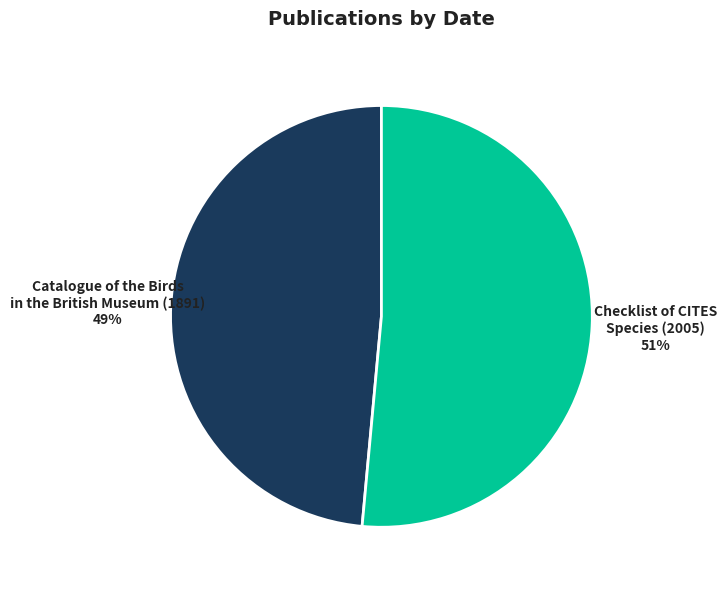

Does any single category account for the majority?

Yes